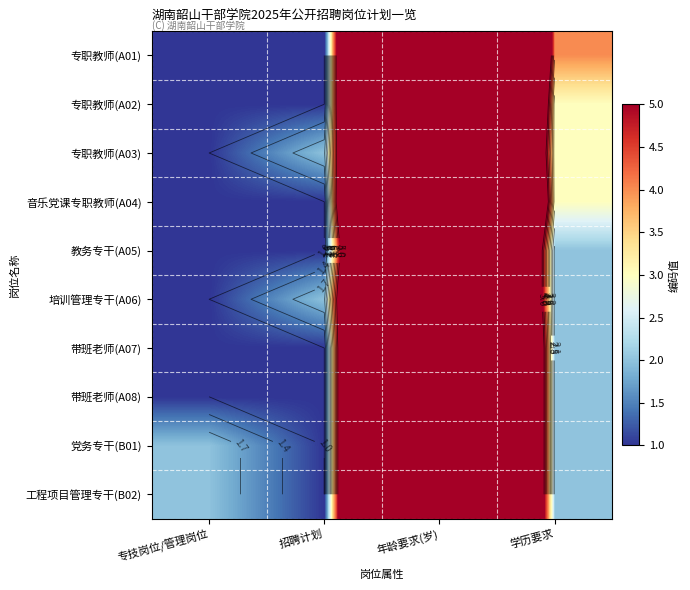

Rank the series by their maximum value, from highest to lowest.

专职教师(A01), 专职教师(A02), 音乐党课专职教师(A04), 带班老师(A07), 带班老师(A08), 党务专干(B01), 工程项目管理专干(B02), 专职教师(A03), 教务专干(A05), 培训管理专干(A06)